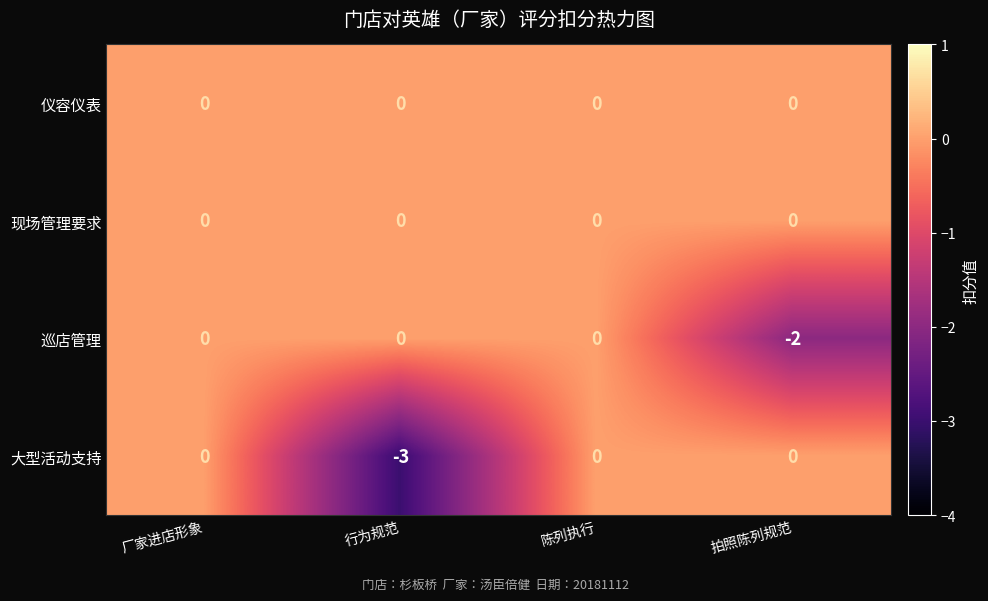

How many 大型活动支持 values are between 0 and 1?

3